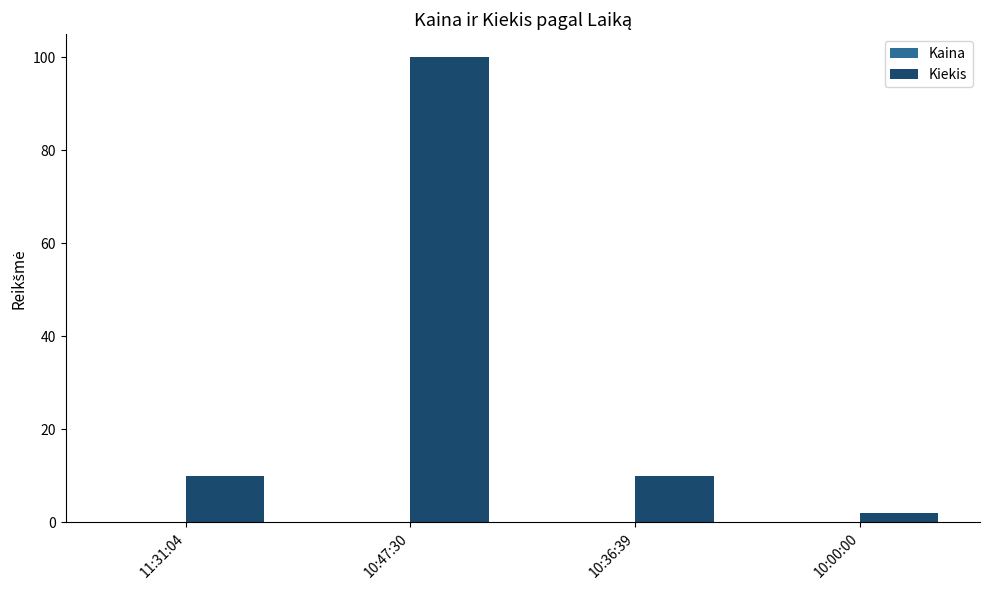

Which series has the largest total across all categories?

Kiekis